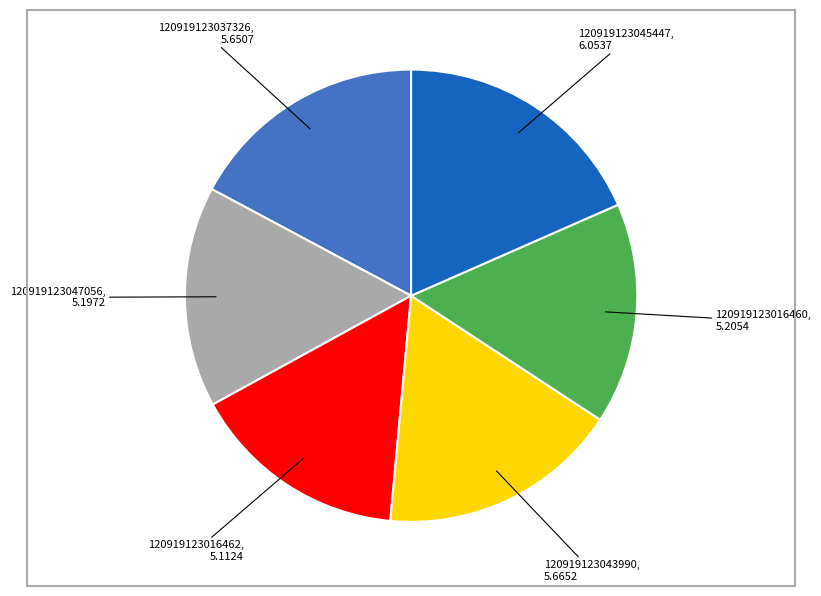

Count the number of slices in the pie.

6